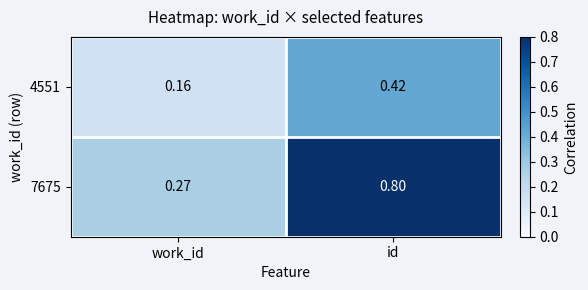

At which category is the sum across all series the highest?

id